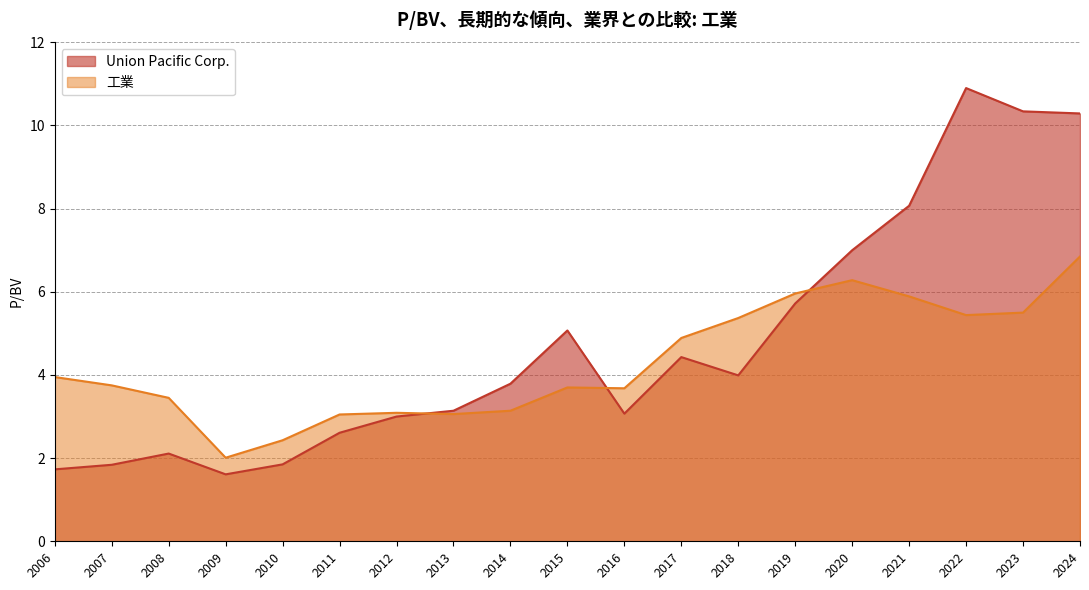

What are all the series names shown in the legend?

Union Pacific Corp., 工業